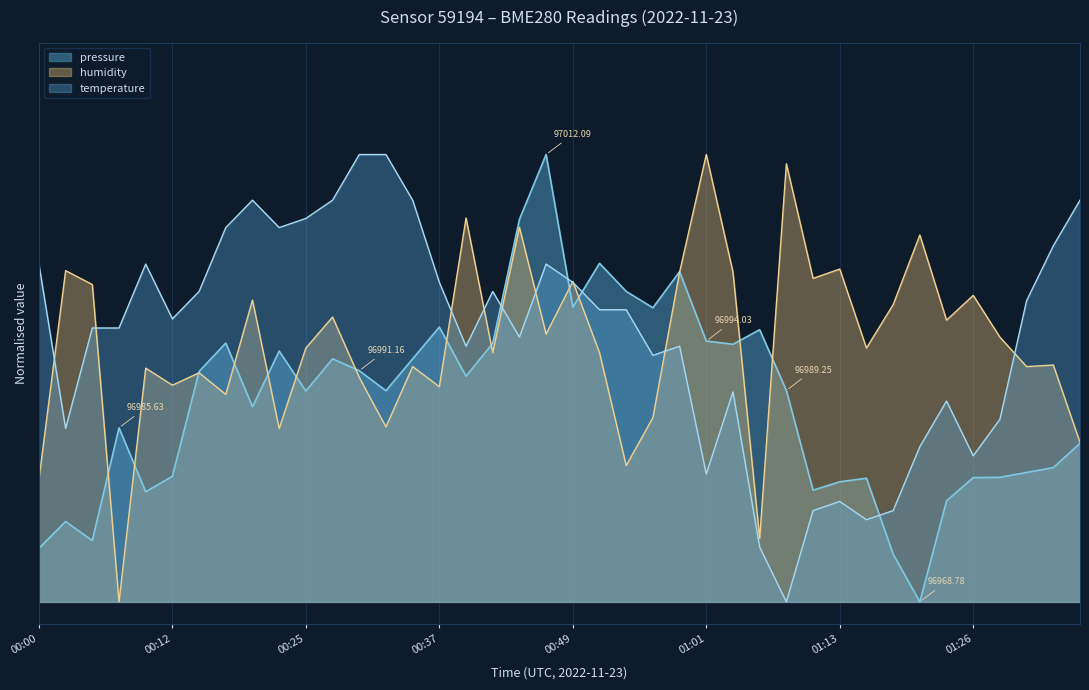

Reading left to right, extract all data points from this chart.

pressure: 0.1	0.2	0.1	0.4	0.2	0.3	0.5	0.6	0.4	0.6	0.5	0.5	0.5	0.5	0.5	0.6	0.5	0.6	0.9	1.0	0.7	0.8	0.7	0.7	0.7	0.6	0.6	0.6	0.5	0.2	0.3	0.3	0.1	0.0	0.2	0.3	0.3	0.3	0.3	0.4
humidity: 0.3	0.7	0.7	0.0	0.5	0.5	0.5	0.5	0.7	0.4	0.6	0.6	0.5	0.4	0.5	0.5	0.9	0.6	0.8	0.6	0.7	0.6	0.3	0.4	0.7	1.0	0.7	0.1	1.0	0.7	0.7	0.6	0.7	0.8	0.6	0.7	0.6	0.5	0.5	0.4
temperature: 0.8	0.4	0.6	0.6	0.8	0.6	0.7	0.8	0.9	0.8	0.9	0.9	1.0	1.0	0.9	0.7	0.6	0.7	0.6	0.8	0.7	0.7	0.7	0.6	0.6	0.3	0.5	0.1	0.0	0.2	0.2	0.2	0.2	0.3	0.4	0.3	0.4	0.7	0.8	0.9